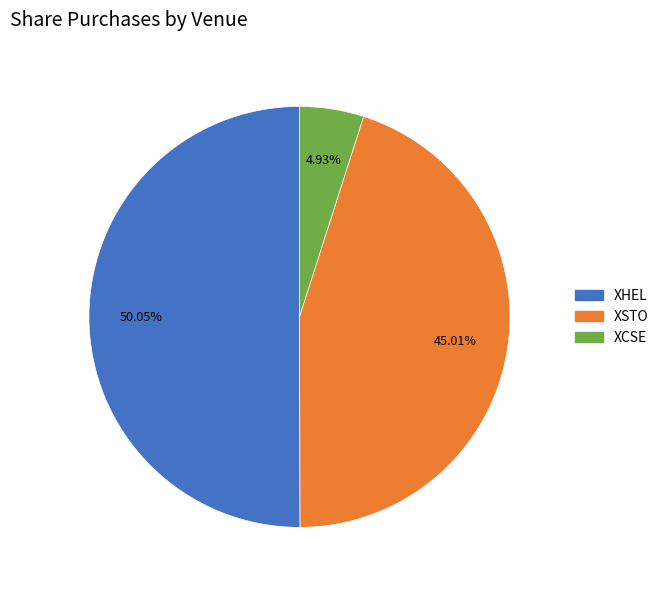

What portion of the pie excludes XHEL?

49.9%